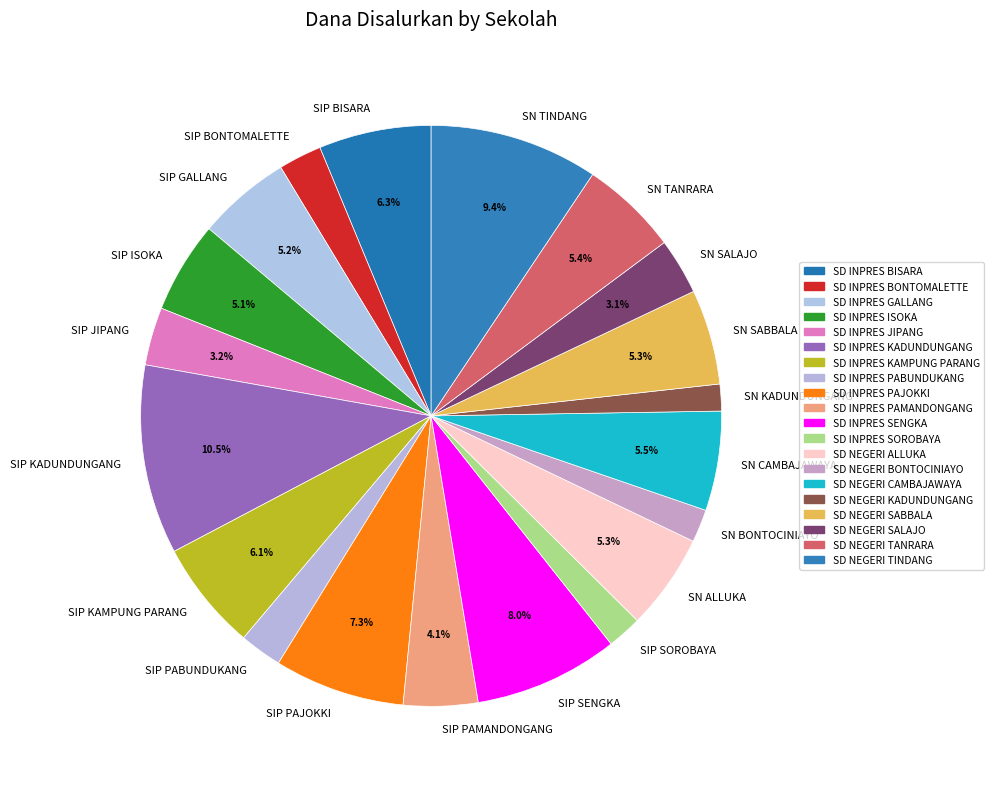

Count the number of slices in the pie.

20